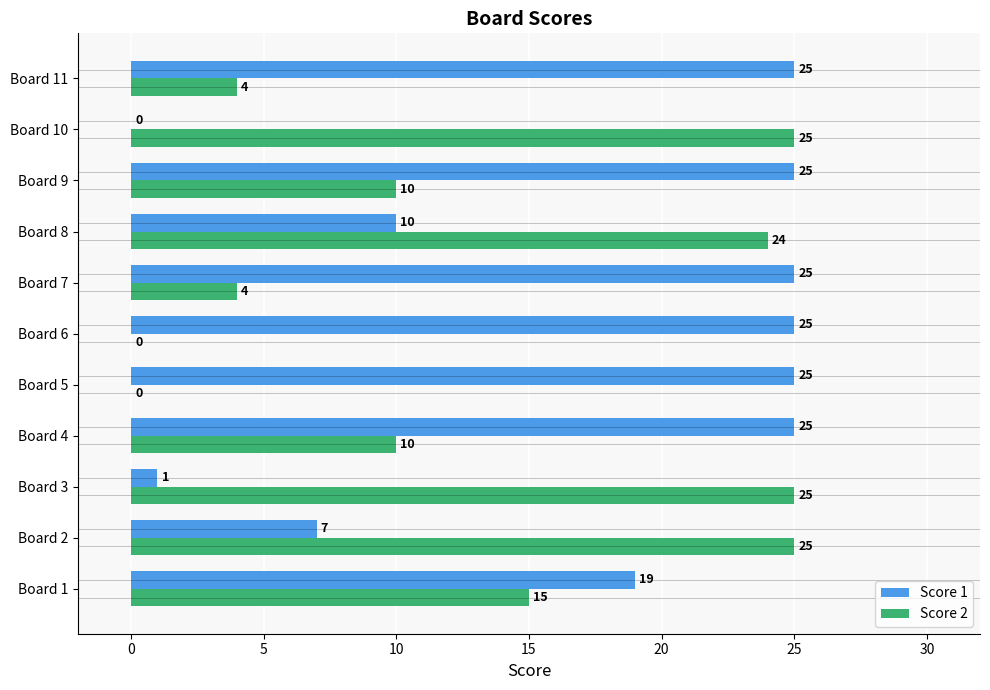

Read the Score 1 value at Board 2, to the nearest 5.

5